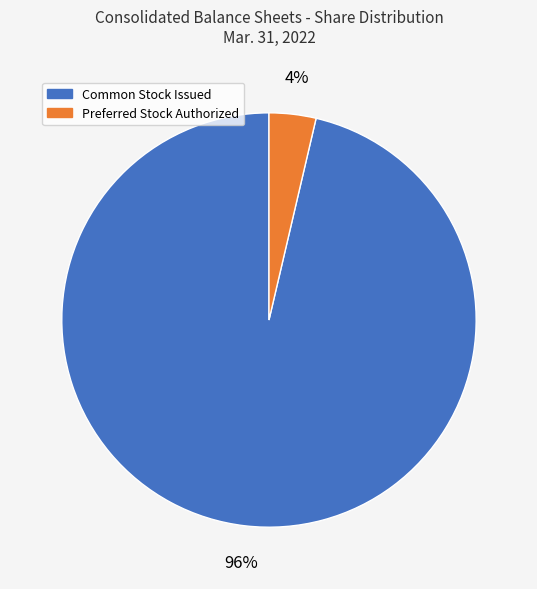

Is the sum of Common Stock Issued and Preferred Stock Authorized greater than half?

Yes